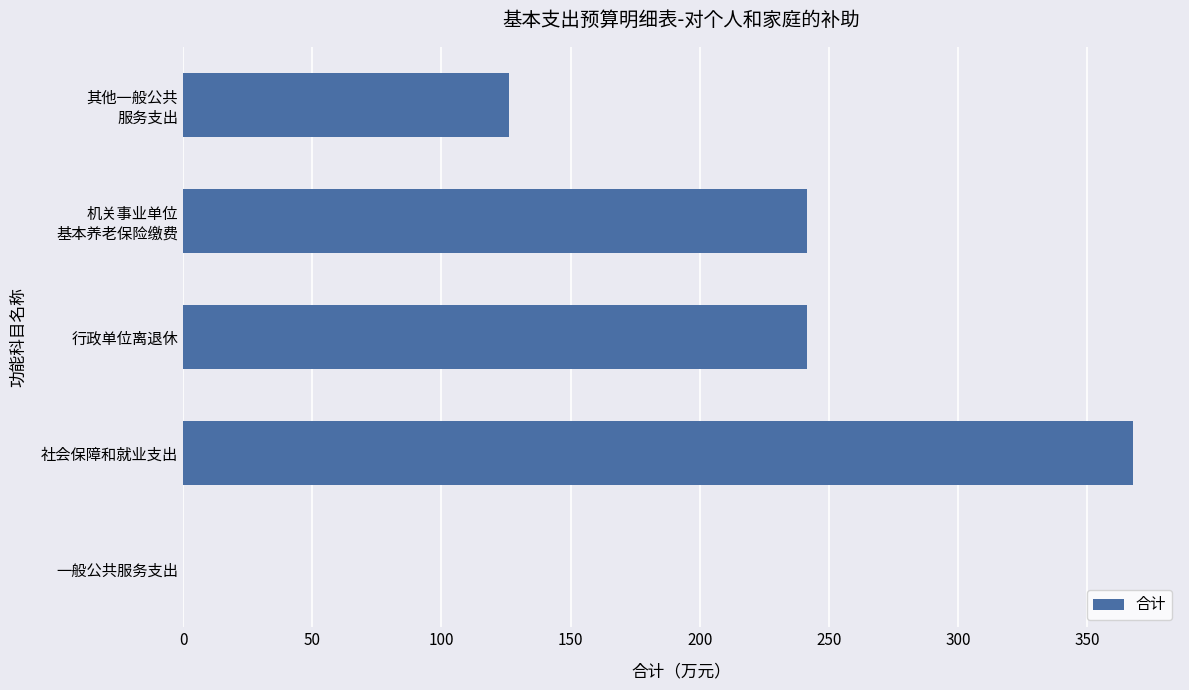

What is the sum of all values?

976.6